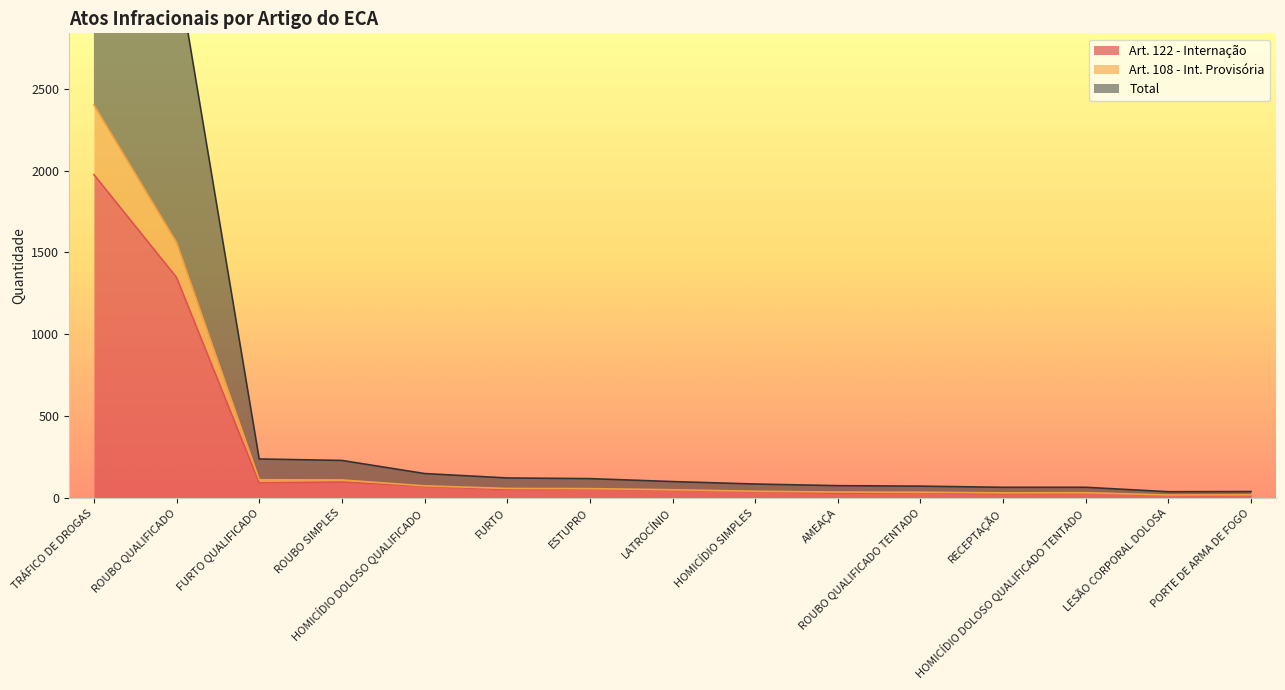

What is the difference between the highest and lowest values at PORTE DE ARMA DE FOGO?

26